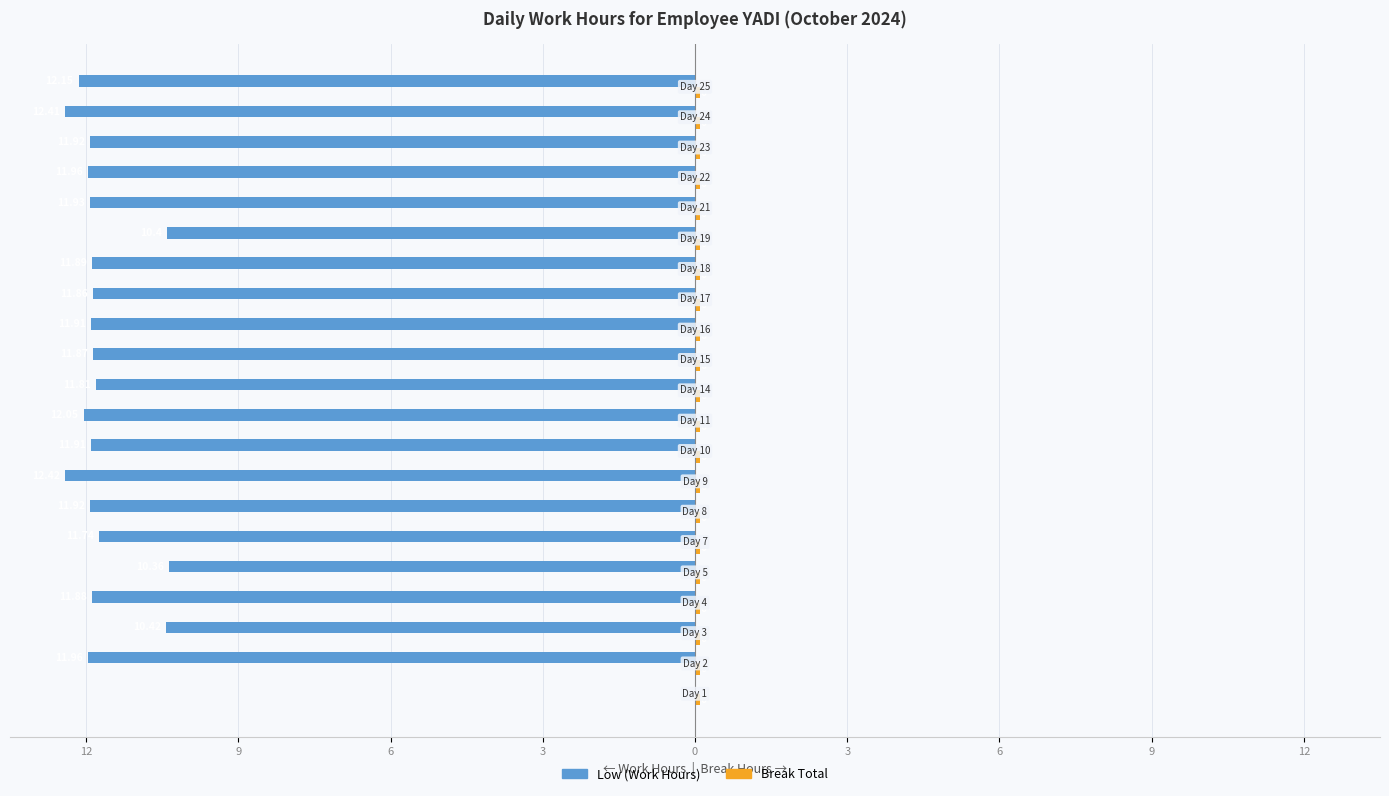

Between 19 and 16, which is larger?

16